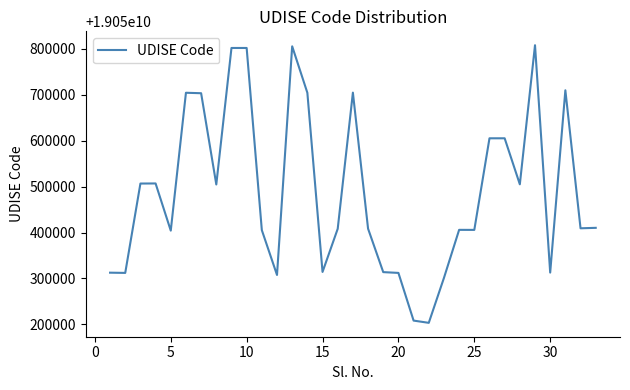

What is the maximum value shown in the chart?

19050808103